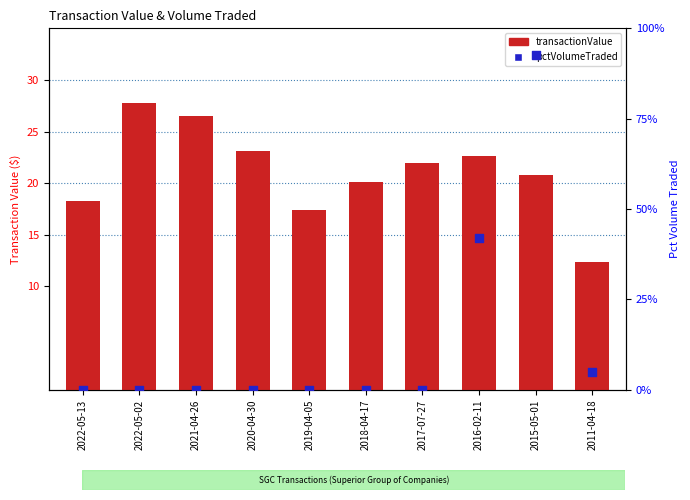

Is the value of pctVolumeTraded at 2021-04-26 greater than the value of transactionValue at 2022-05-02?

No